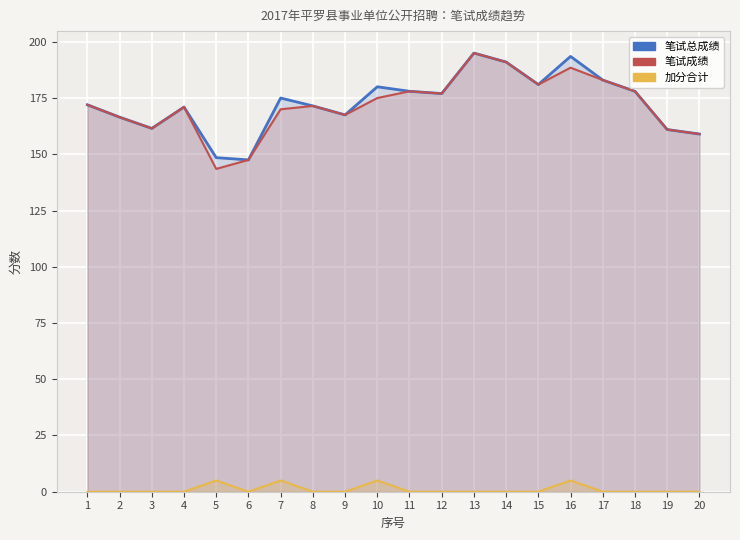

True or false: 笔试成绩 and 笔试总成绩 intersect in this chart.

False